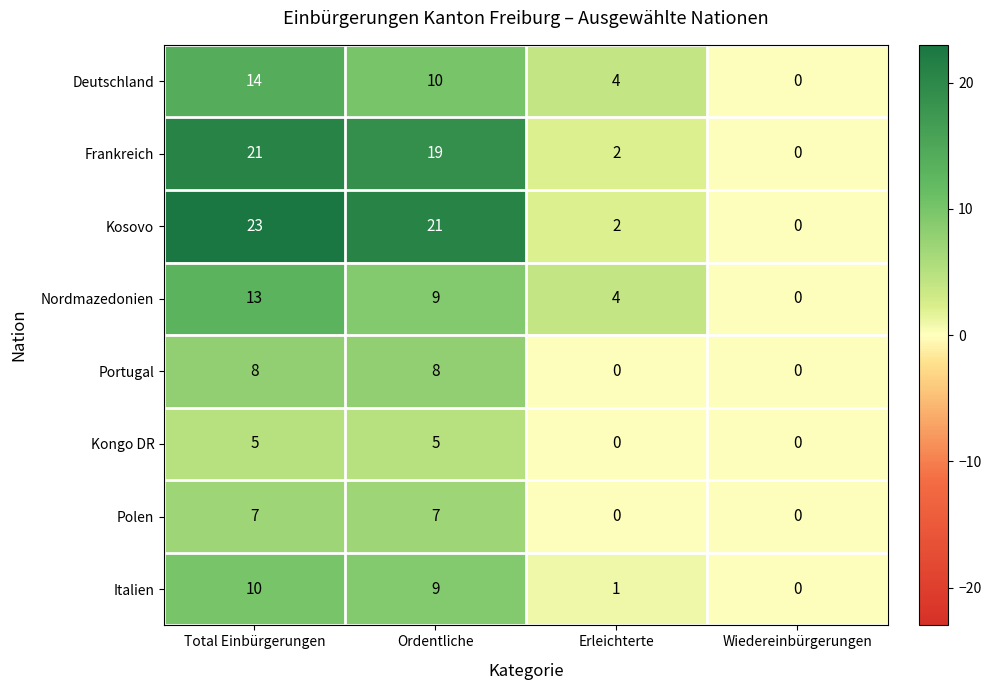

At which category is the sum across all series the highest?

Total Einbürgerungen